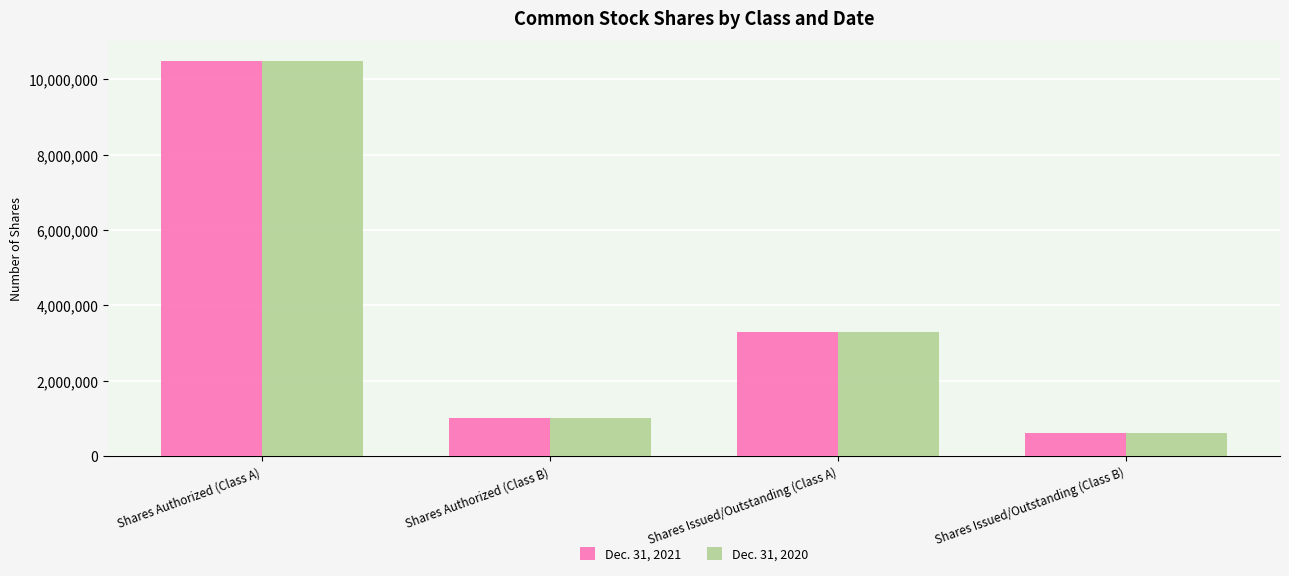

What is the total value across all series at Shares Issued/Outstanding (Class B)?

1223568